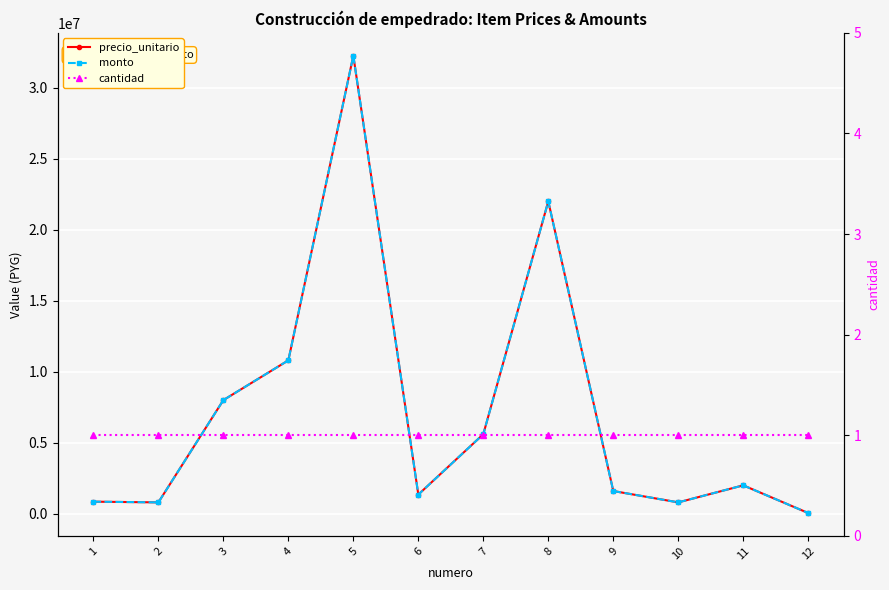

Is it true that cantidad equals 1 at 4?

True